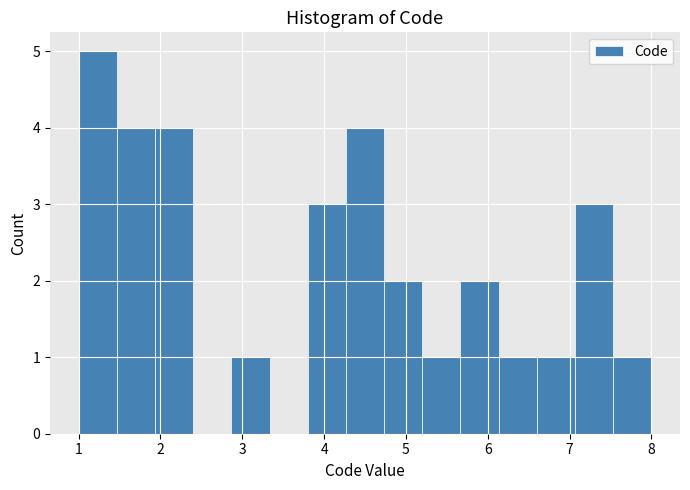

Which range on the x-axis has the tallest bar?

1.0 to 1.5